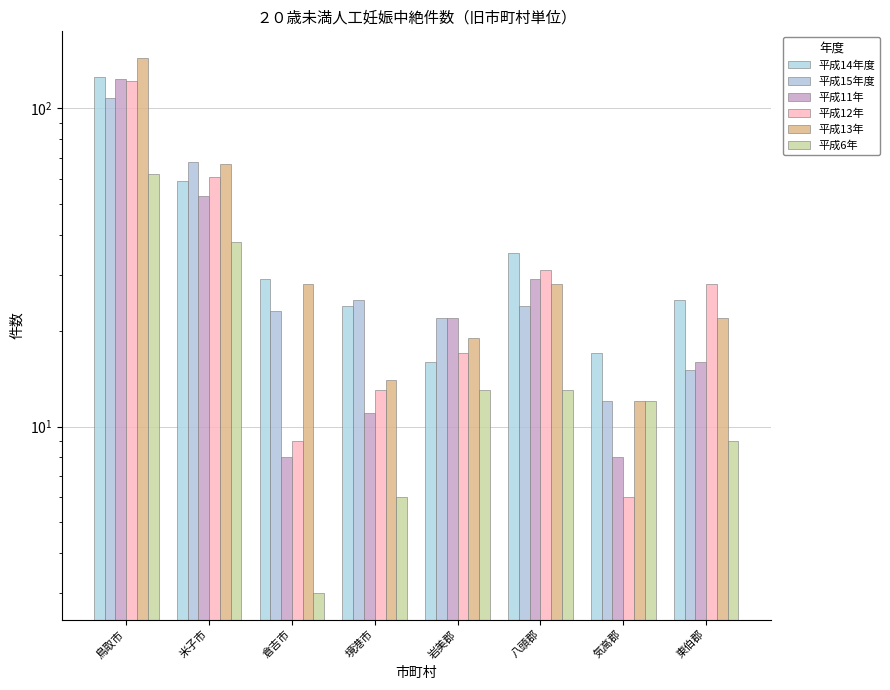

Are the bars horizontal?

No